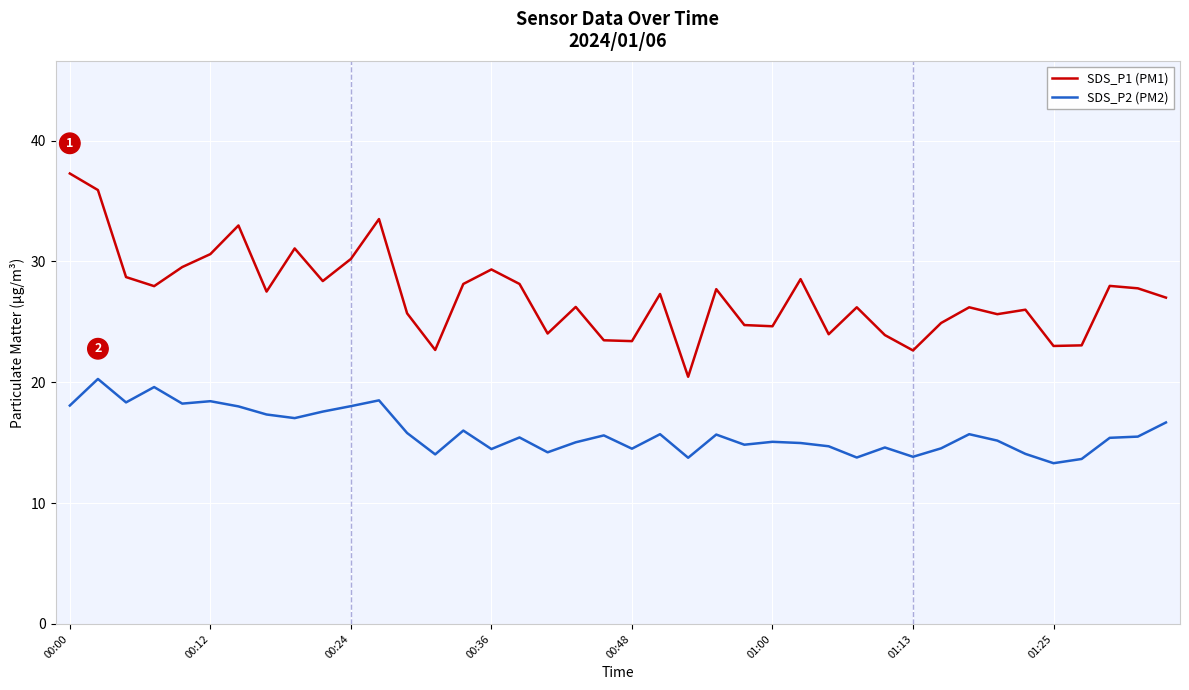

What is the smallest value displayed?

13.3